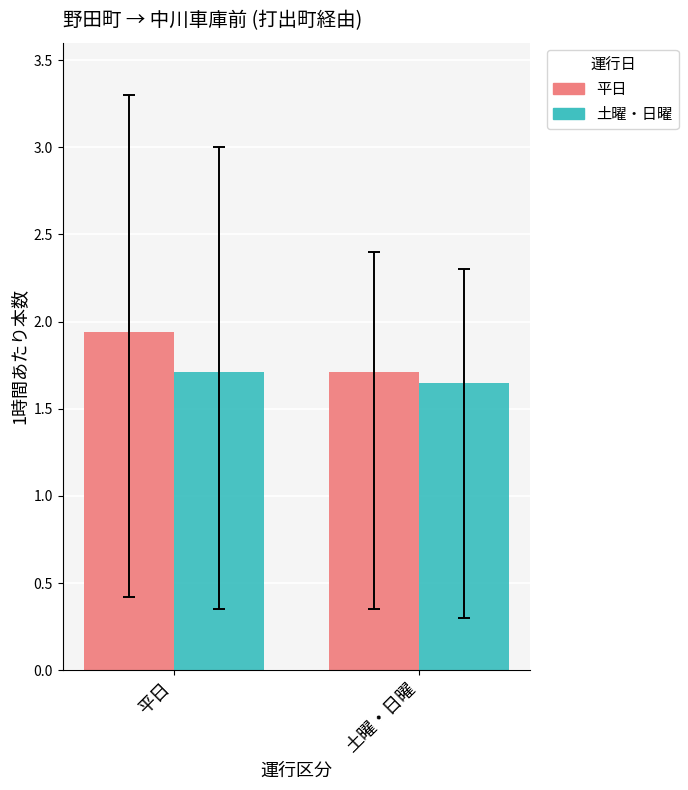

What are all the series names shown in the legend?

平日, 土曜・日曜